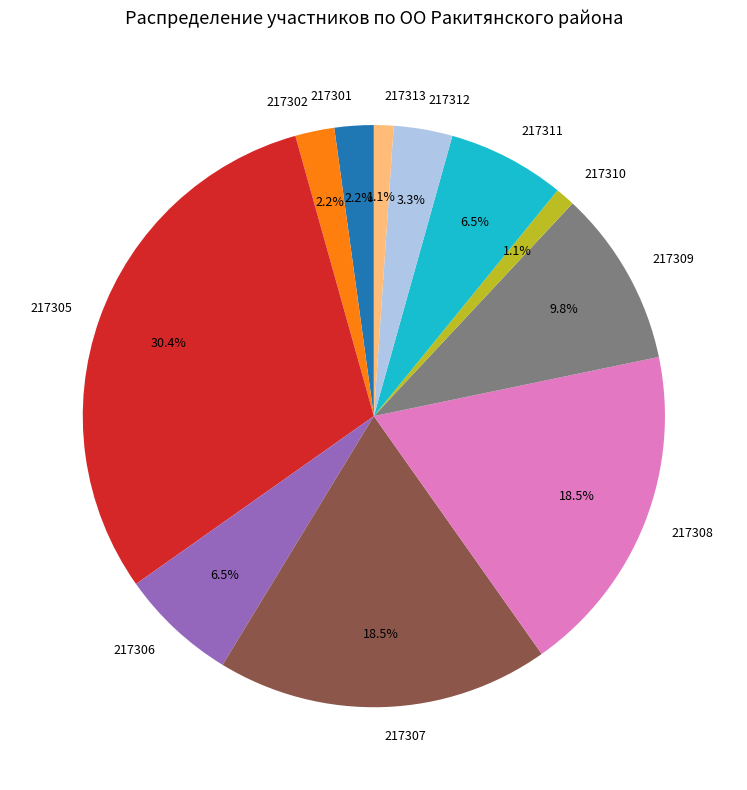

Between 217306 and 217305, which is larger?

217305